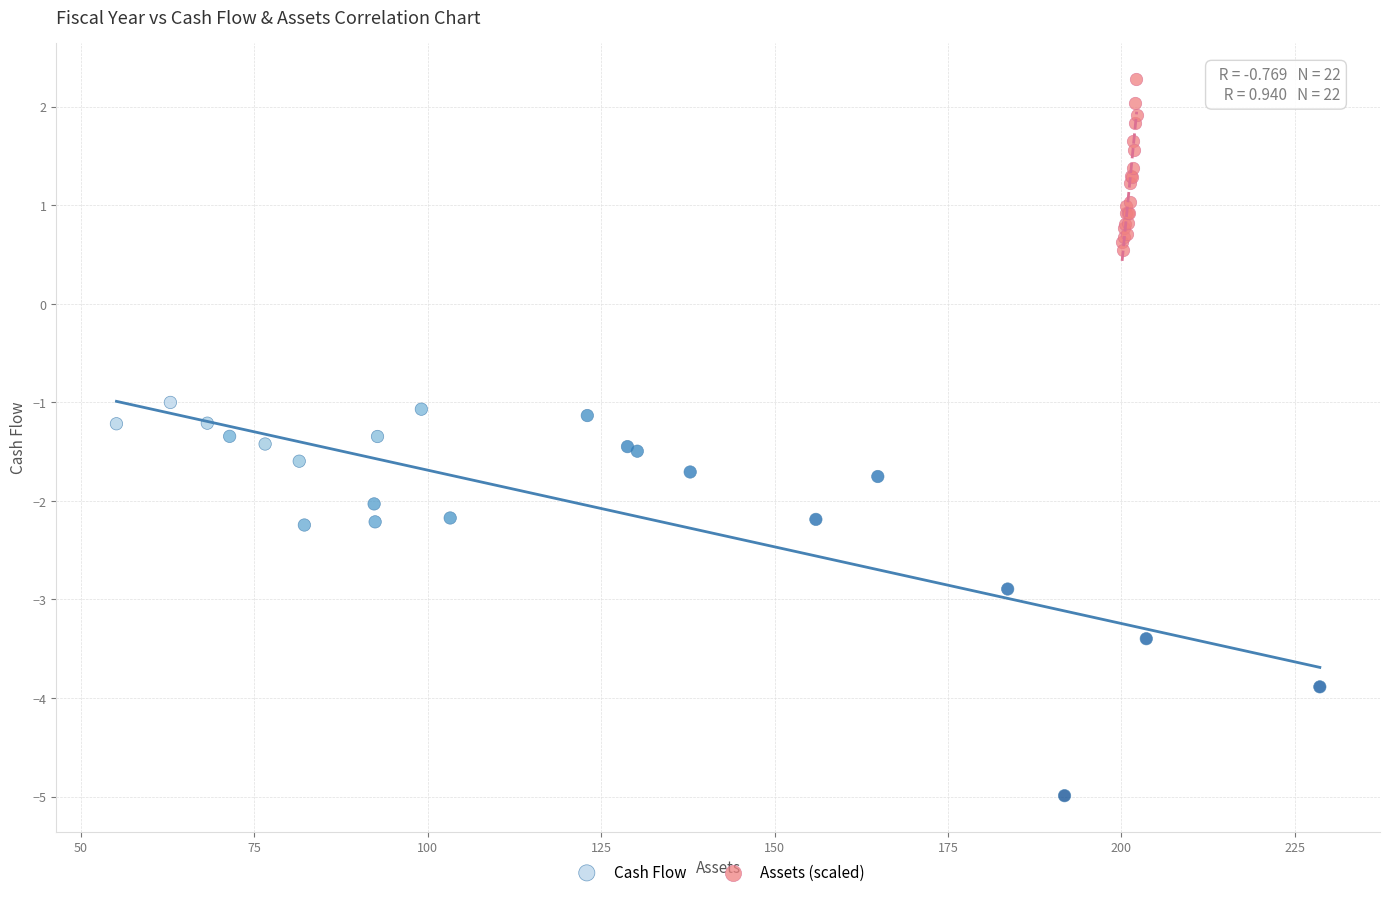

Which series has the widest spread of Y values?

Cash Flow